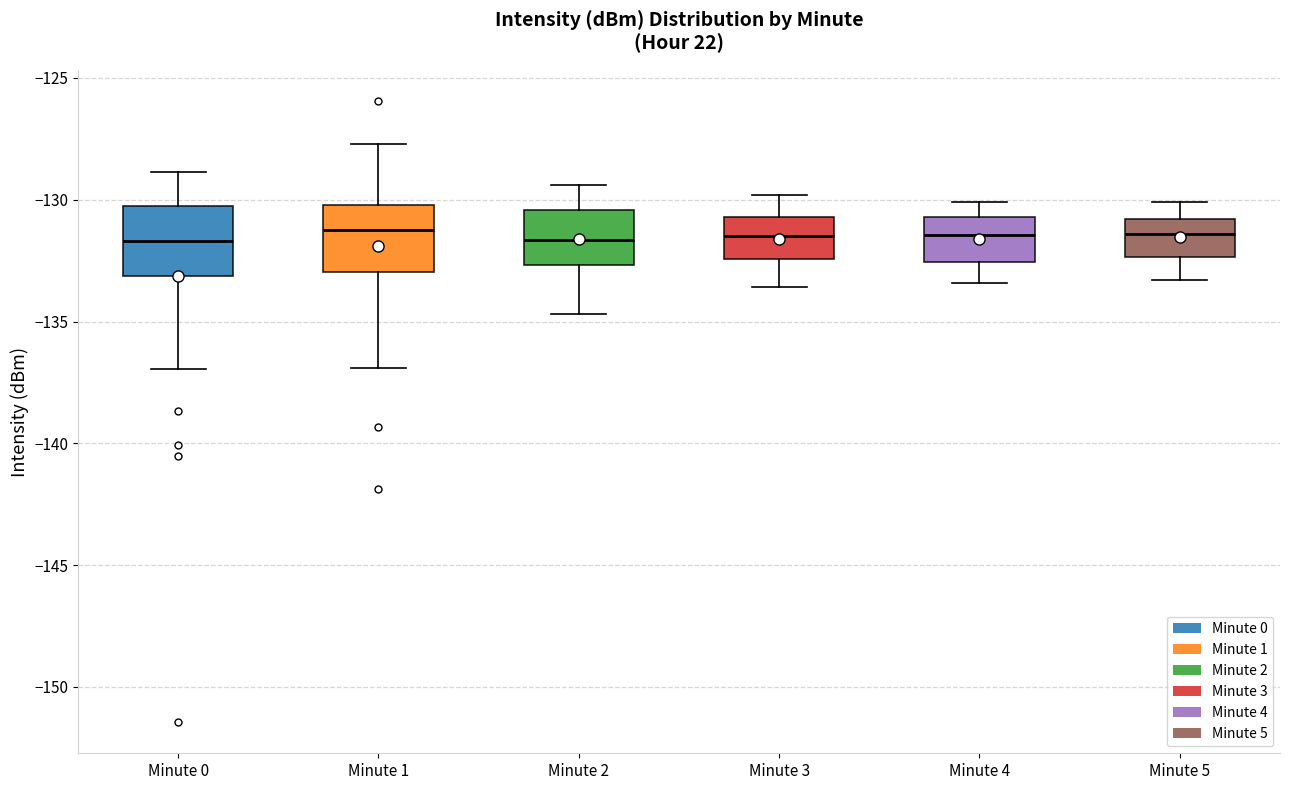

Reading left to right, transcribe this box plot: for each box, give where its median line is, the range the box spans, and where its two whiskers end, as read against the y-axis. The values are not printed on the chart, so give them approximately, as read against the axis.

Minute 0: median -131.5, box -133.0 to -130.5, whiskers -137.0 to -129.0
Minute 1: median -131.0, box -133.0 to -130.0, whiskers -137.0 to -127.5
Minute 2: median -131.5, box -132.5 to -130.5, whiskers -134.5 to -129.5
Minute 3: median -131.5, box -132.5 to -130.5, whiskers -133.5 to -130.0
Minute 4: median -131.5, box -132.5 to -130.5, whiskers -133.5 to -130.0
Minute 5: median -131.5, box -132.5 to -131.0, whiskers -133.5 to -130.0